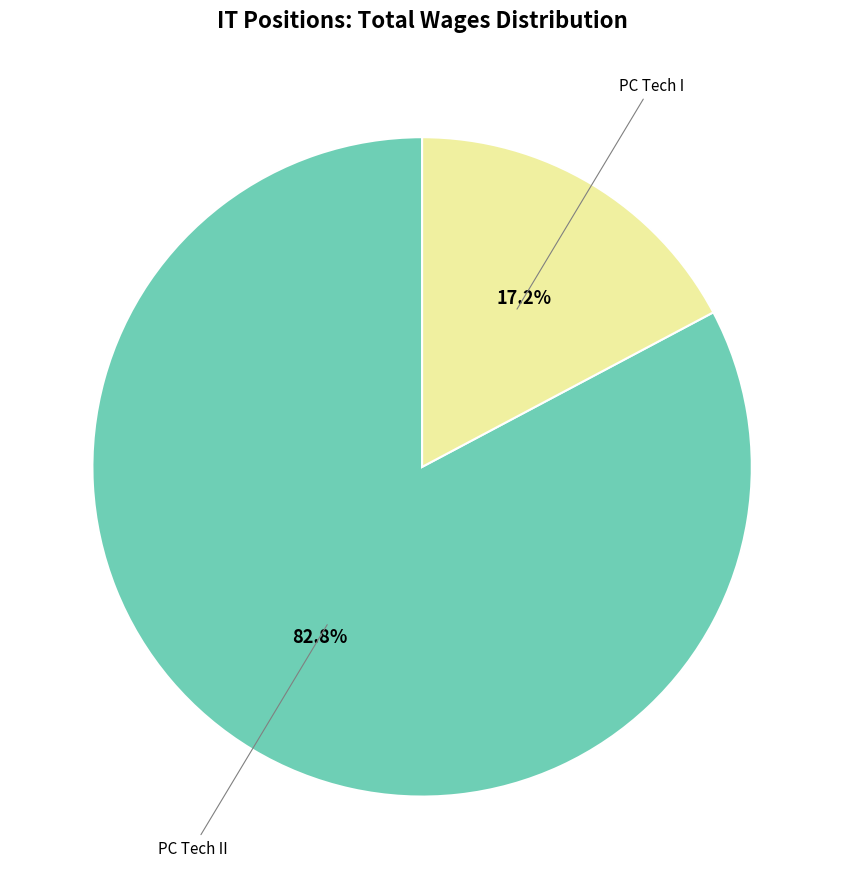

Is there any slice that represents more than half of the pie?

Yes